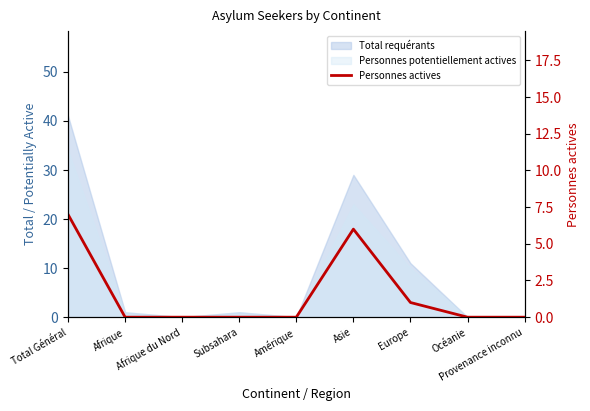

Reading left to right, transcribe all the data shown in this chart.

7	0	0	0	0	6	1	0	0